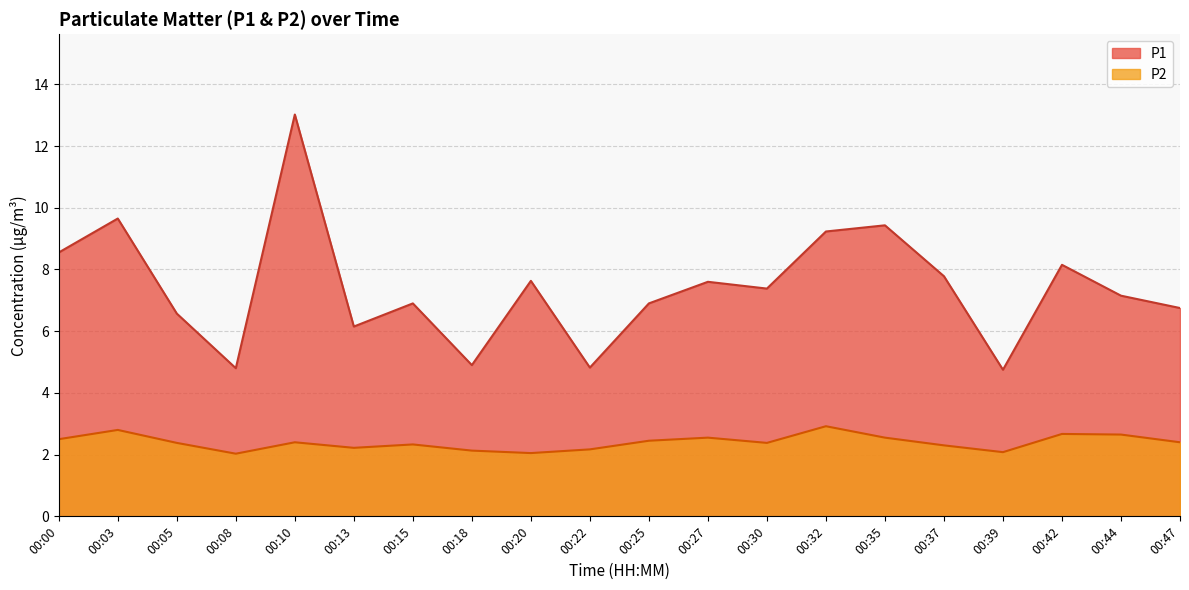

Reading left to right, list all the values displayed in this chart.

P1: 8.6	9.7	6.6	4.8	13.0	6.2	6.9	4.9	7.6	4.8	6.9	7.6	7.4	9.2	9.4	7.8	4.8	8.2	7.2	6.8
P2: 2.5	2.8	2.4	2.0	2.4	2.2	2.3	2.1	2.0	2.2	2.5	2.5	2.4	2.9	2.5	2.3	2.1	2.7	2.6	2.4